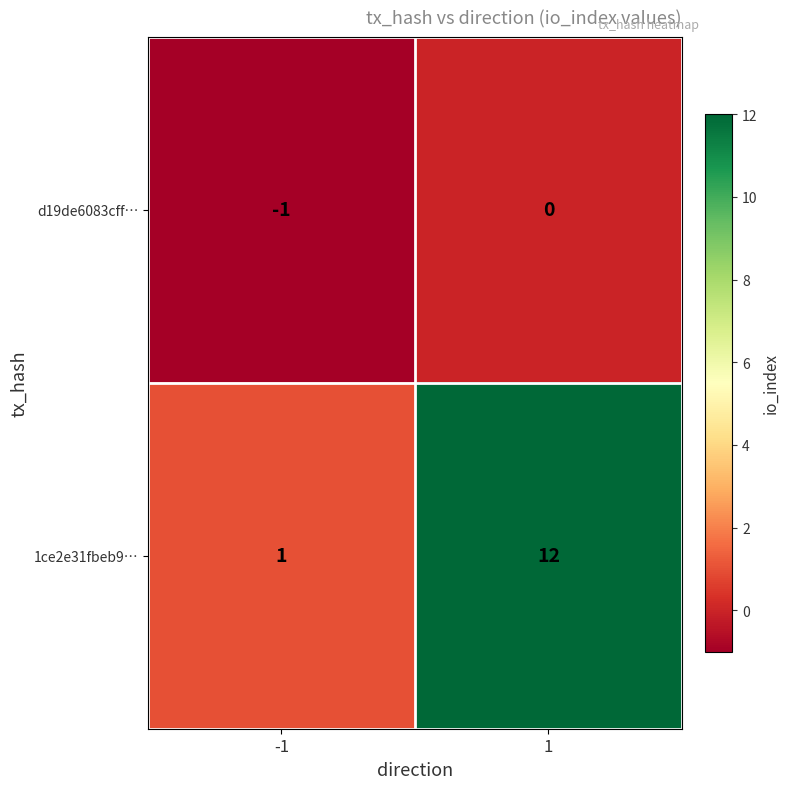

What is the difference between the 1ce2e31fbeb9… values at 1 and -1?

11